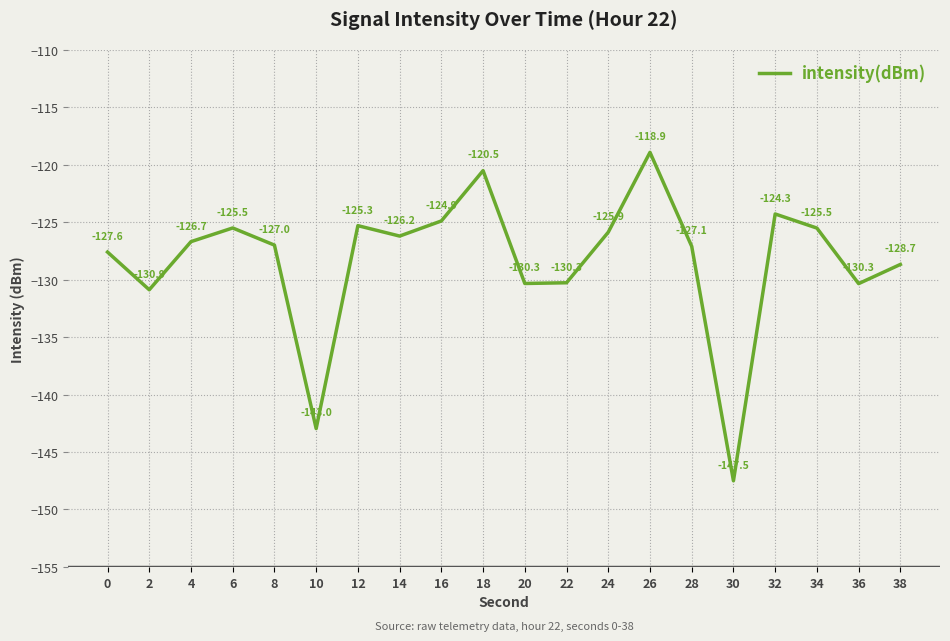

What is the approximate value at 26?

-118.9